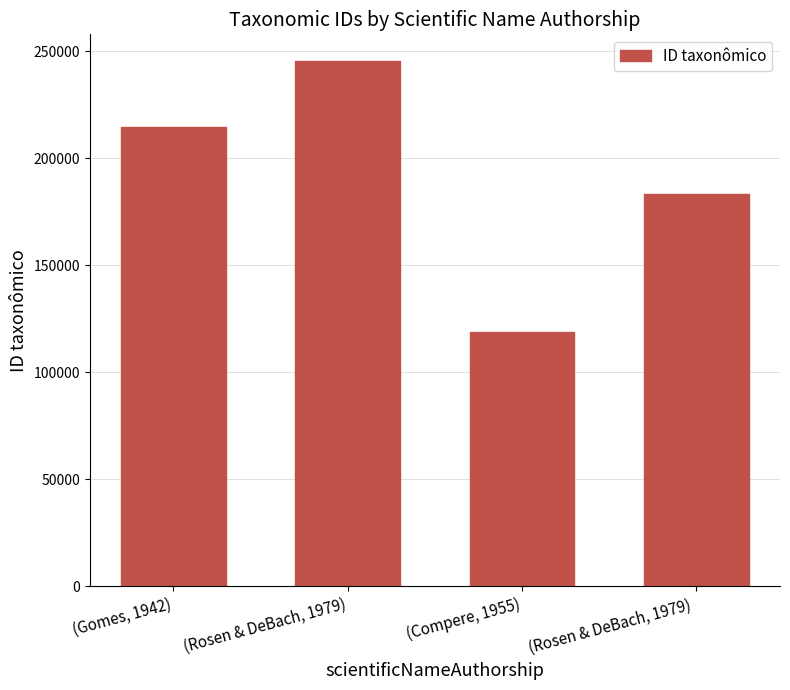

How many data points does each series have?

4